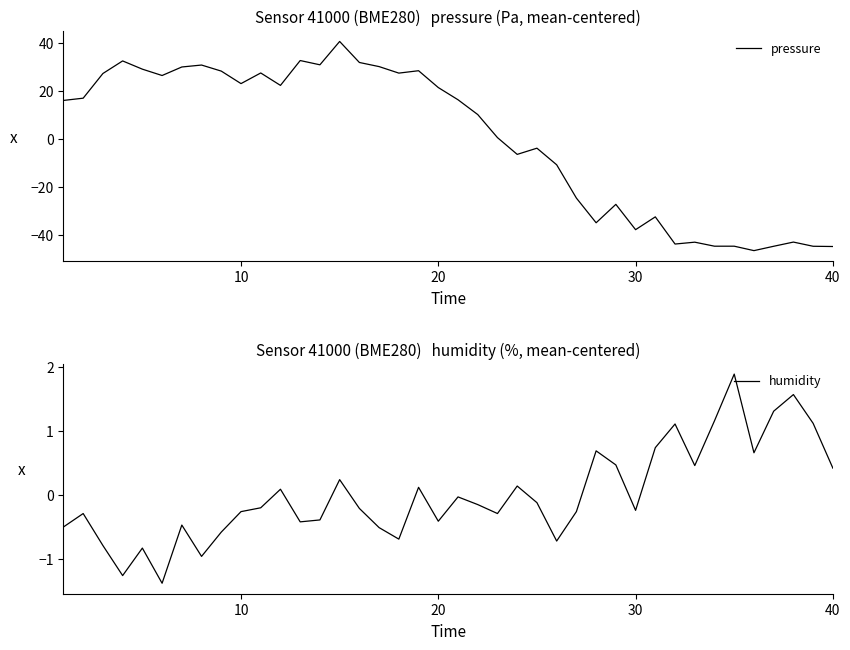

True or false: humidity and pressure intersect in this chart.

True